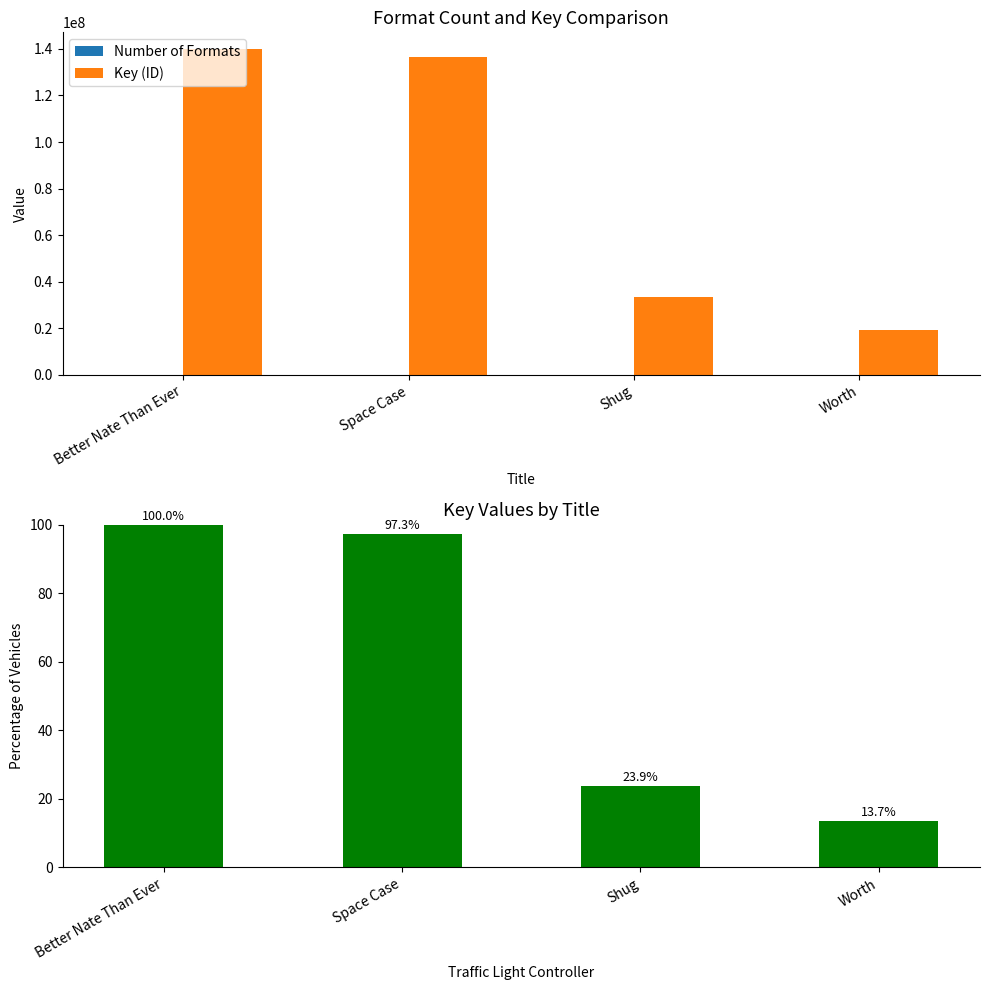

Which series has the largest range (max minus min)?

Key (ID)